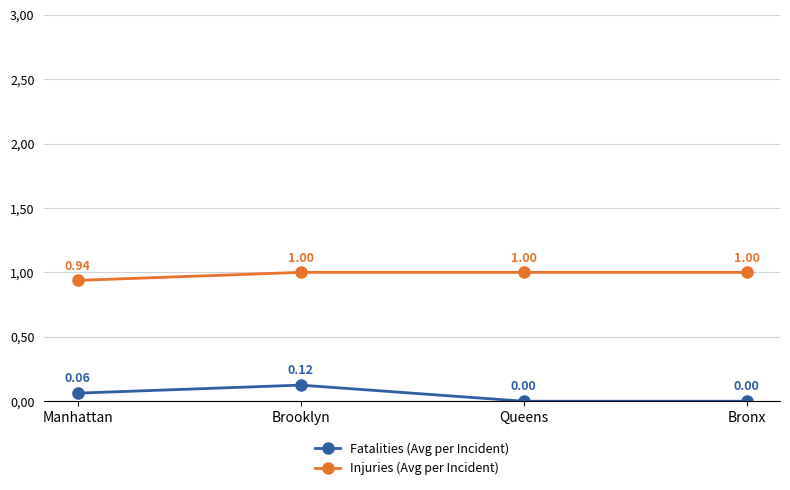

How many Fatalities (Avg per Incident) values are between 0 and 1?

4